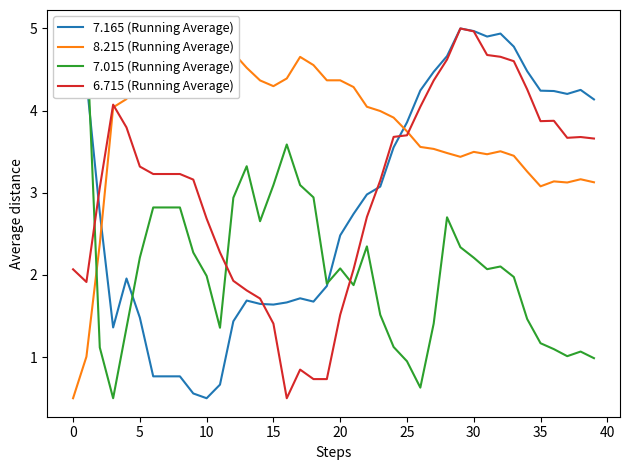

List the series in order of their peak value, lowest first.

7.165 (Running Average), 8.215 (Running Average), 7.015 (Running Average), 6.715 (Running Average)